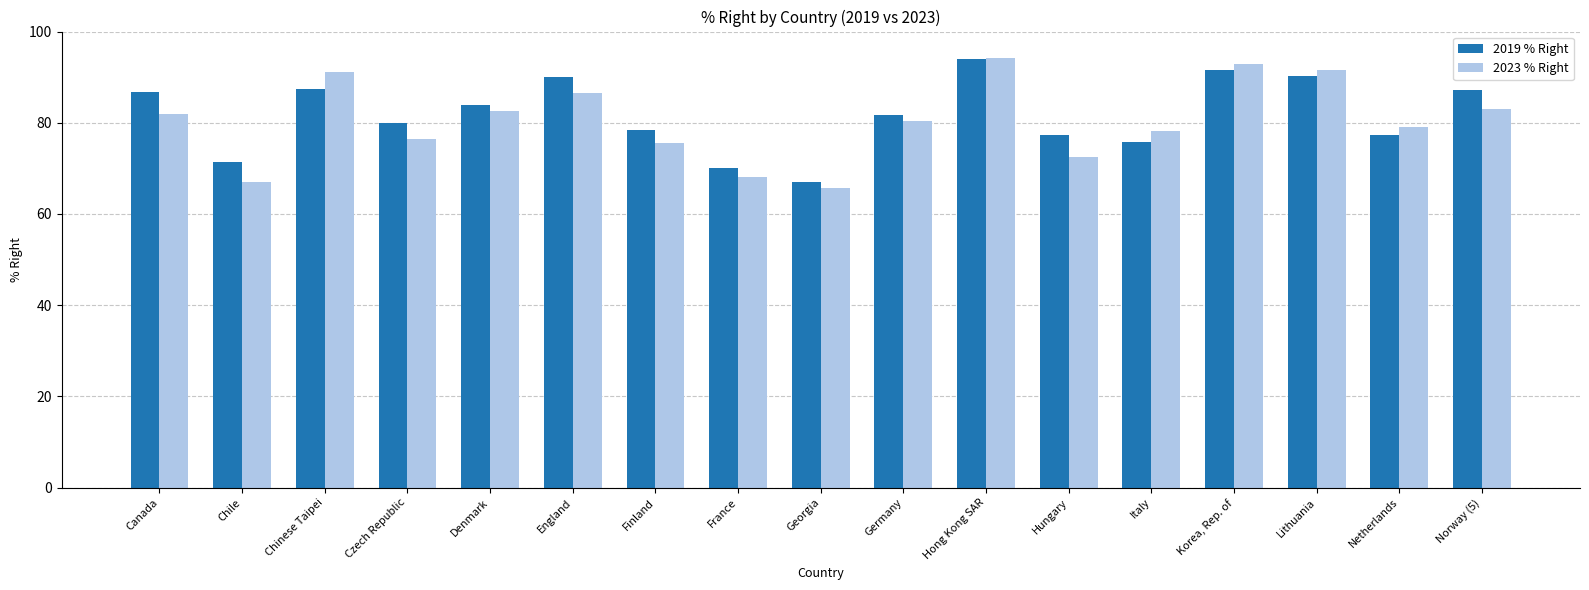

Rank the categories by 2019 % Right value from lowest to highest.

Georgia, France, Chile, Italy, Hungary, Netherlands, Finland, Czech Republic, Germany, Denmark, Canada, Norway (5), Chinese Taipei, England, Lithuania, Korea, Rep. of, Hong Kong SAR